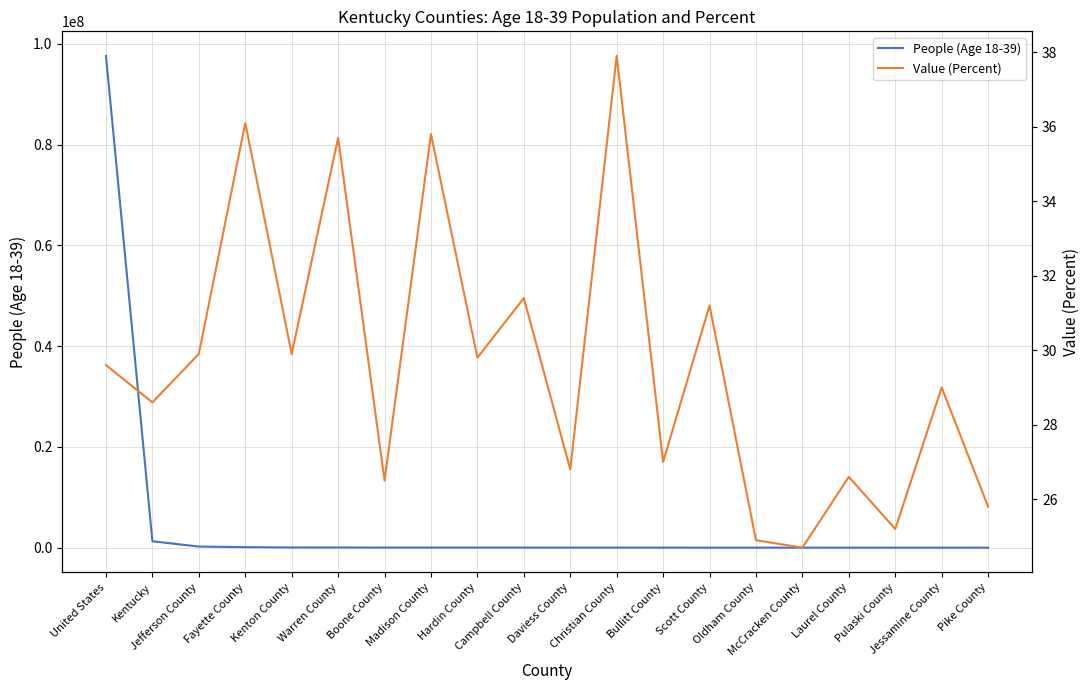

True or false: People (Age 18-39) and Value (Percent) cross at least once.

False